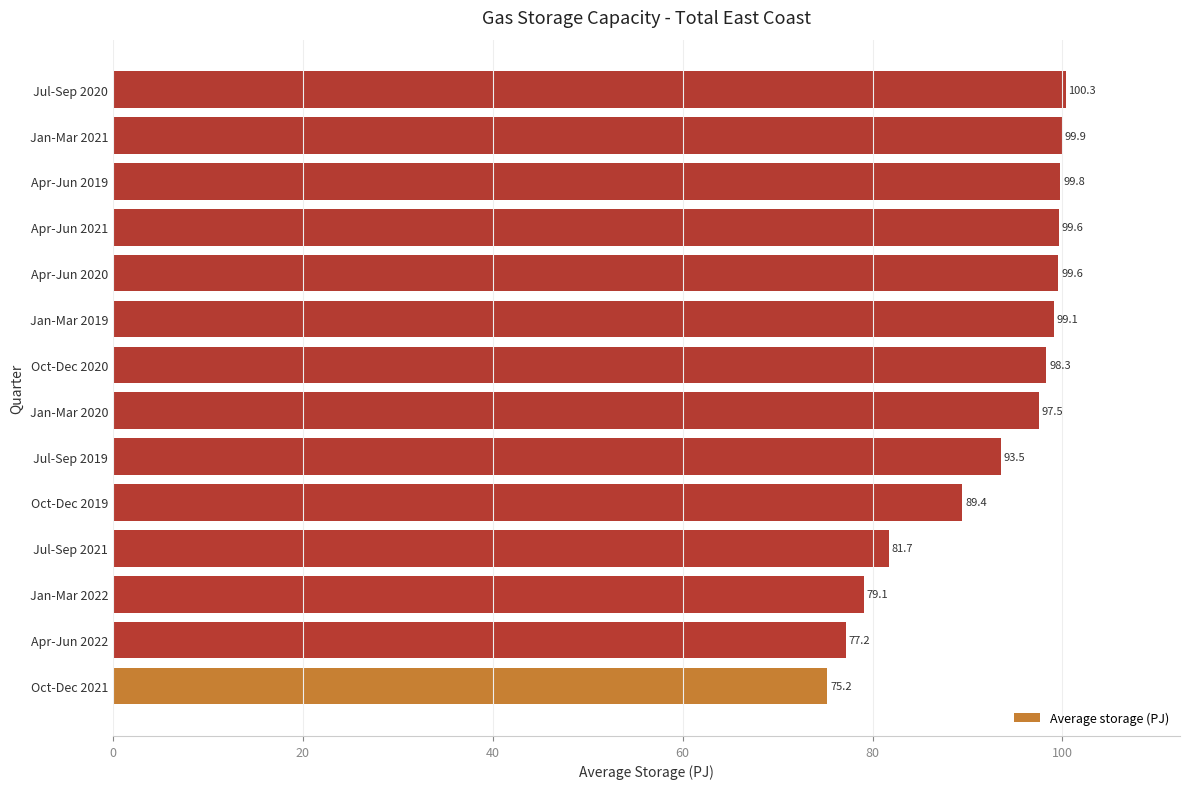

How many data points are less than 98?

7